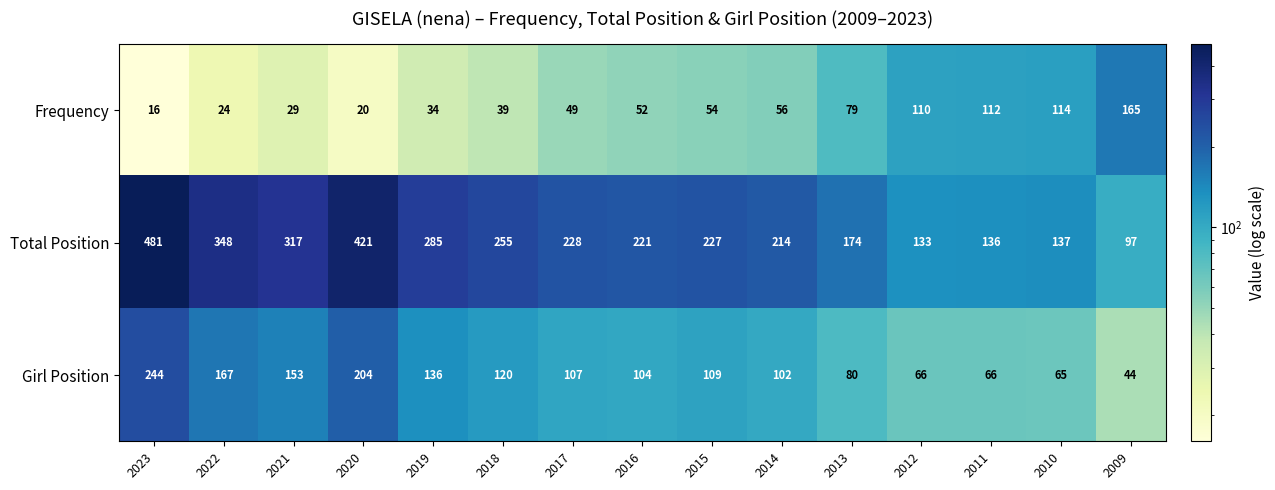

The value of Girl Position at 2019 is 74. True or false?

False